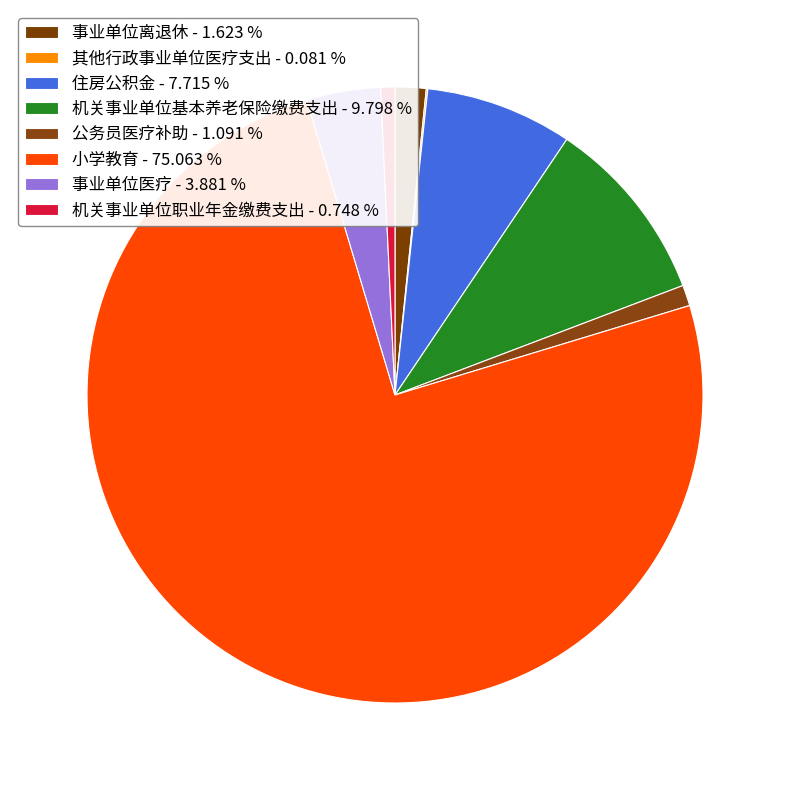

How many segments does this pie chart have?

8